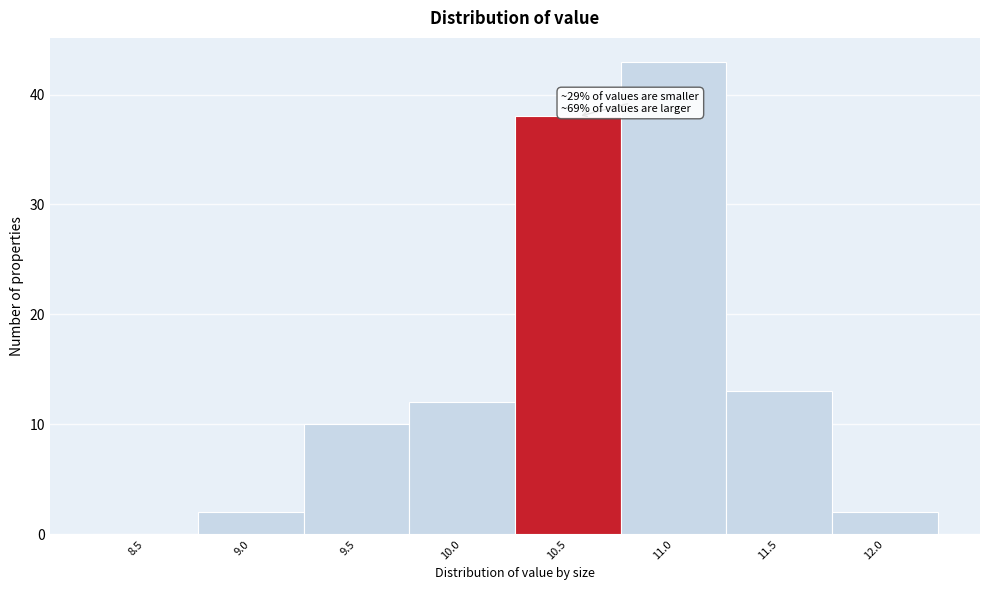

Reading left to right, extract all data points from this chart.

8.5=0	9.0=2	9.5=10	10.0=12	10.5=38	11.0=43	11.5=13	12.0=2